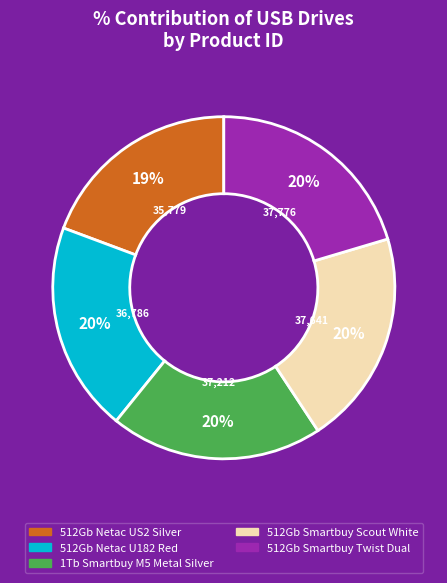

Does 1Tb Smartbuy M5 Metal Silver account for over 50% of the chart?

No